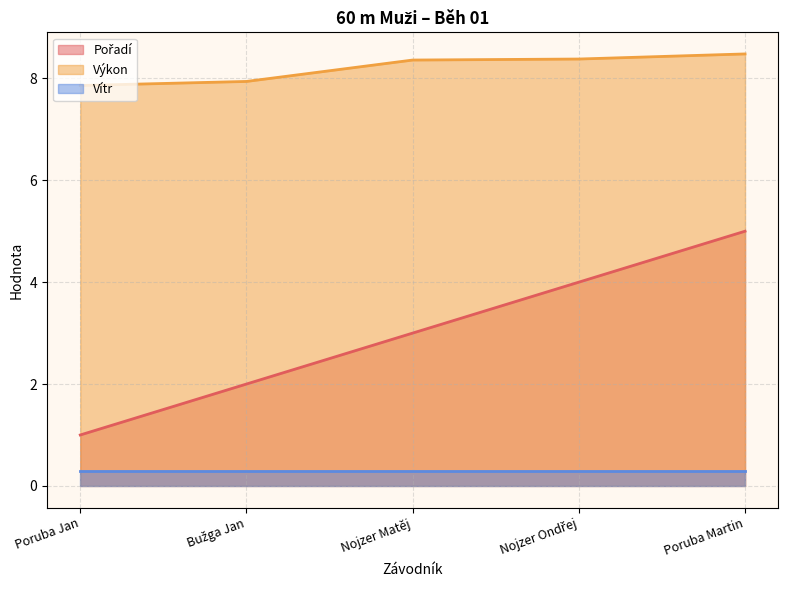

What is the greatest value displayed?

8.5